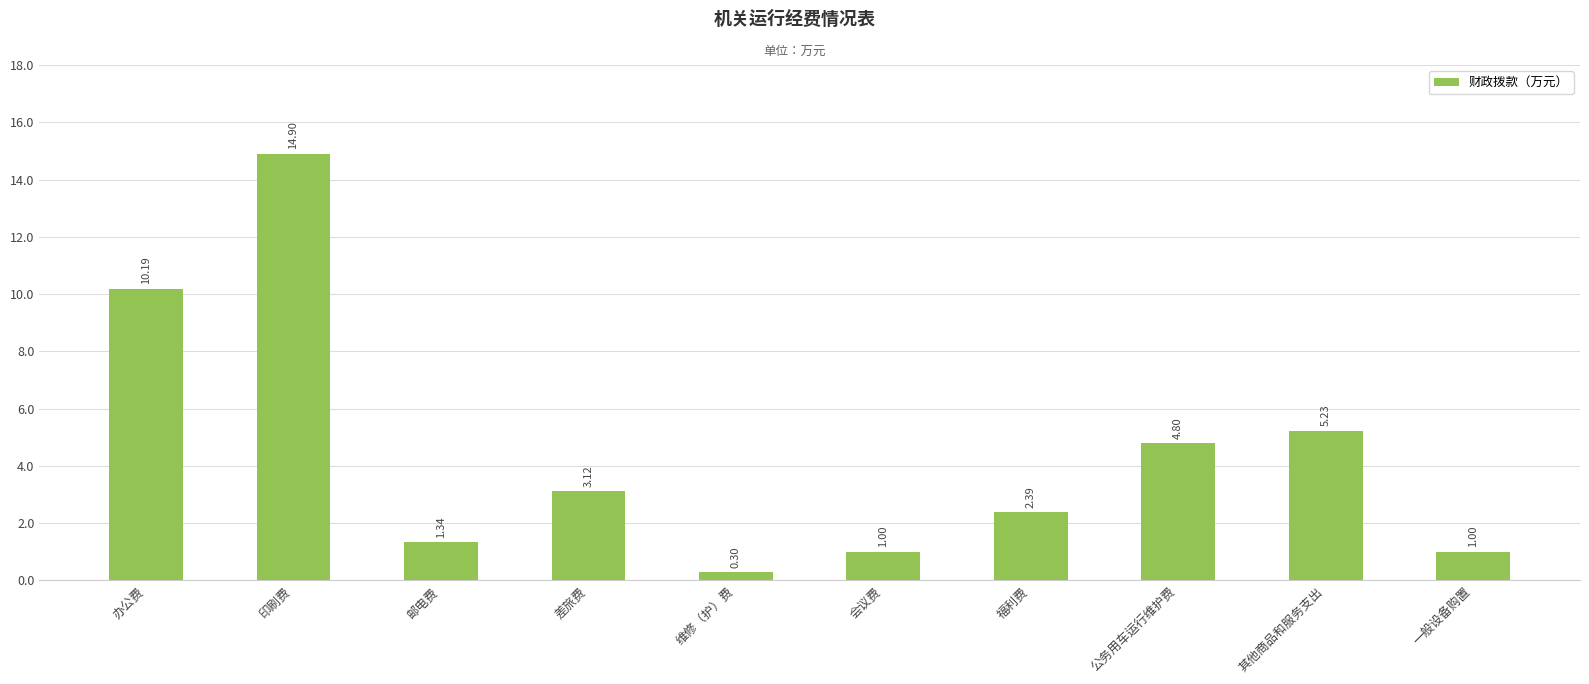

Does the chart contain stacked bars?

No